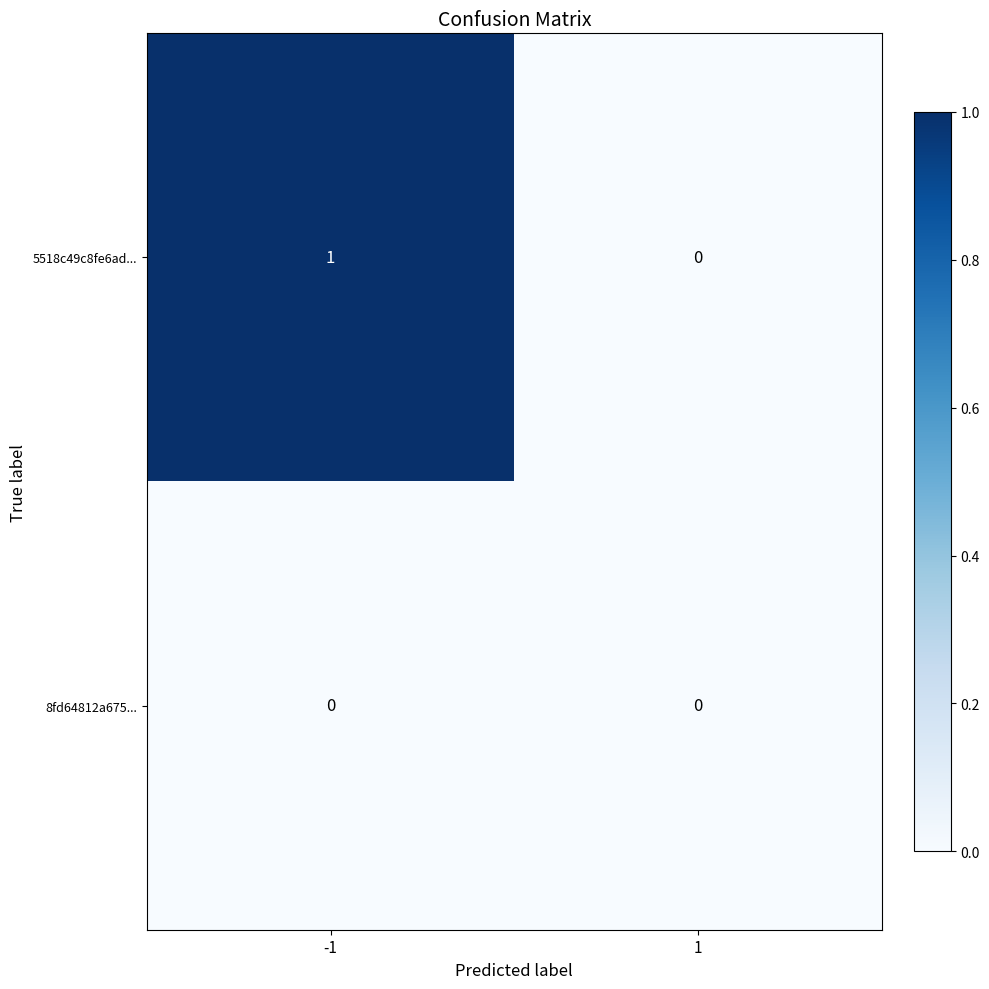

Is it true that 8fd64812a675... equals 0 at 1?

True